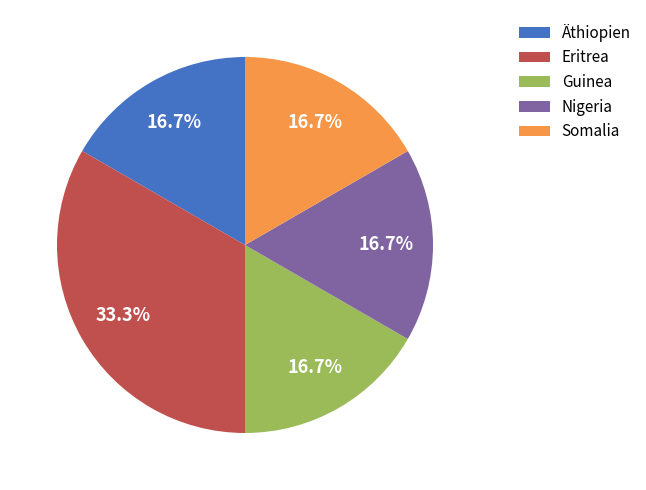

Does any single category account for the majority?

No